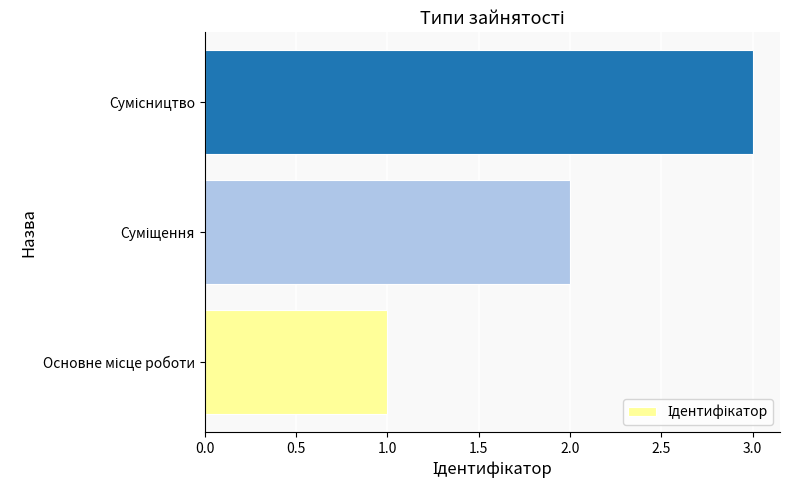

Count the values in the range 1 to 3.

3